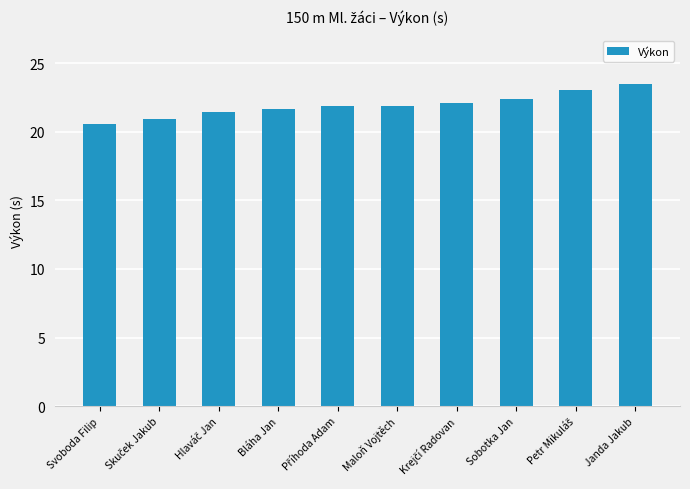

What is the approximate value at Bláha Jan?

21.7